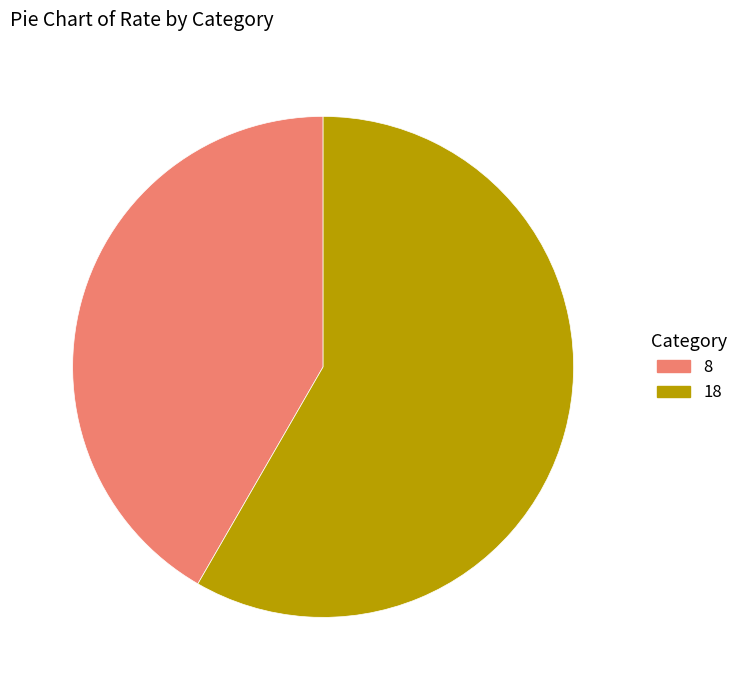

Is the sum of 8 and 18 greater than half?

Yes